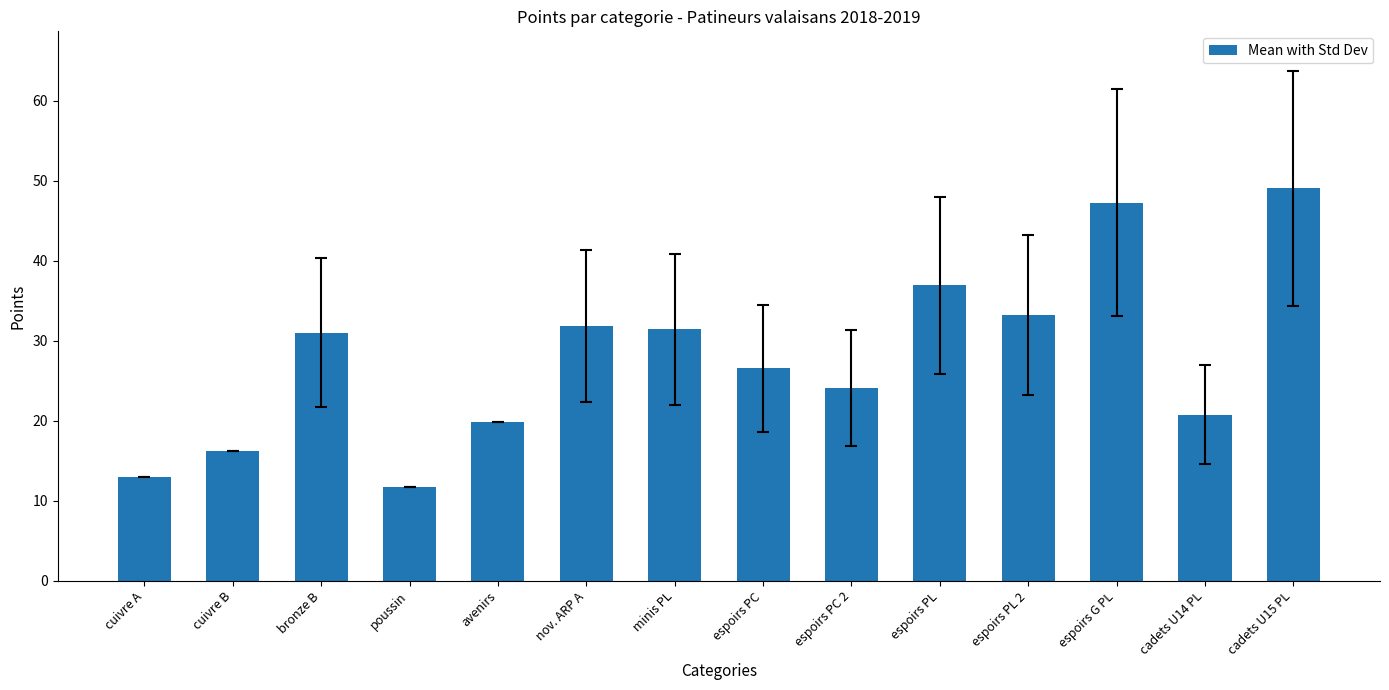

What is the ratio of the value at espoirs PC to the value at cadets U15 PL?

0.5